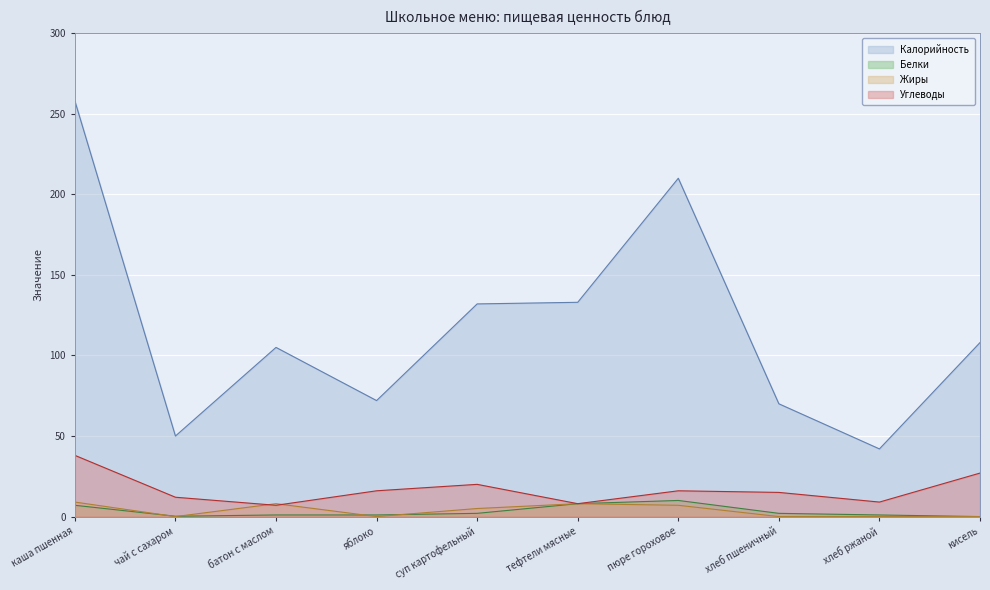

What is the difference between the Белки values at хлеб ржаной and суп картофельный?

1.0